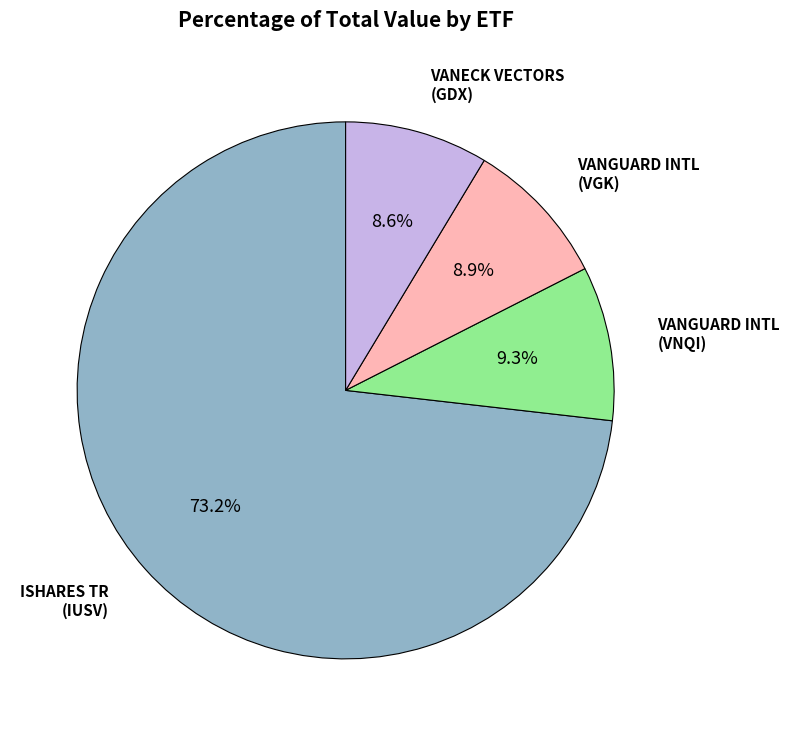

Is there a majority slice in this chart?

Yes